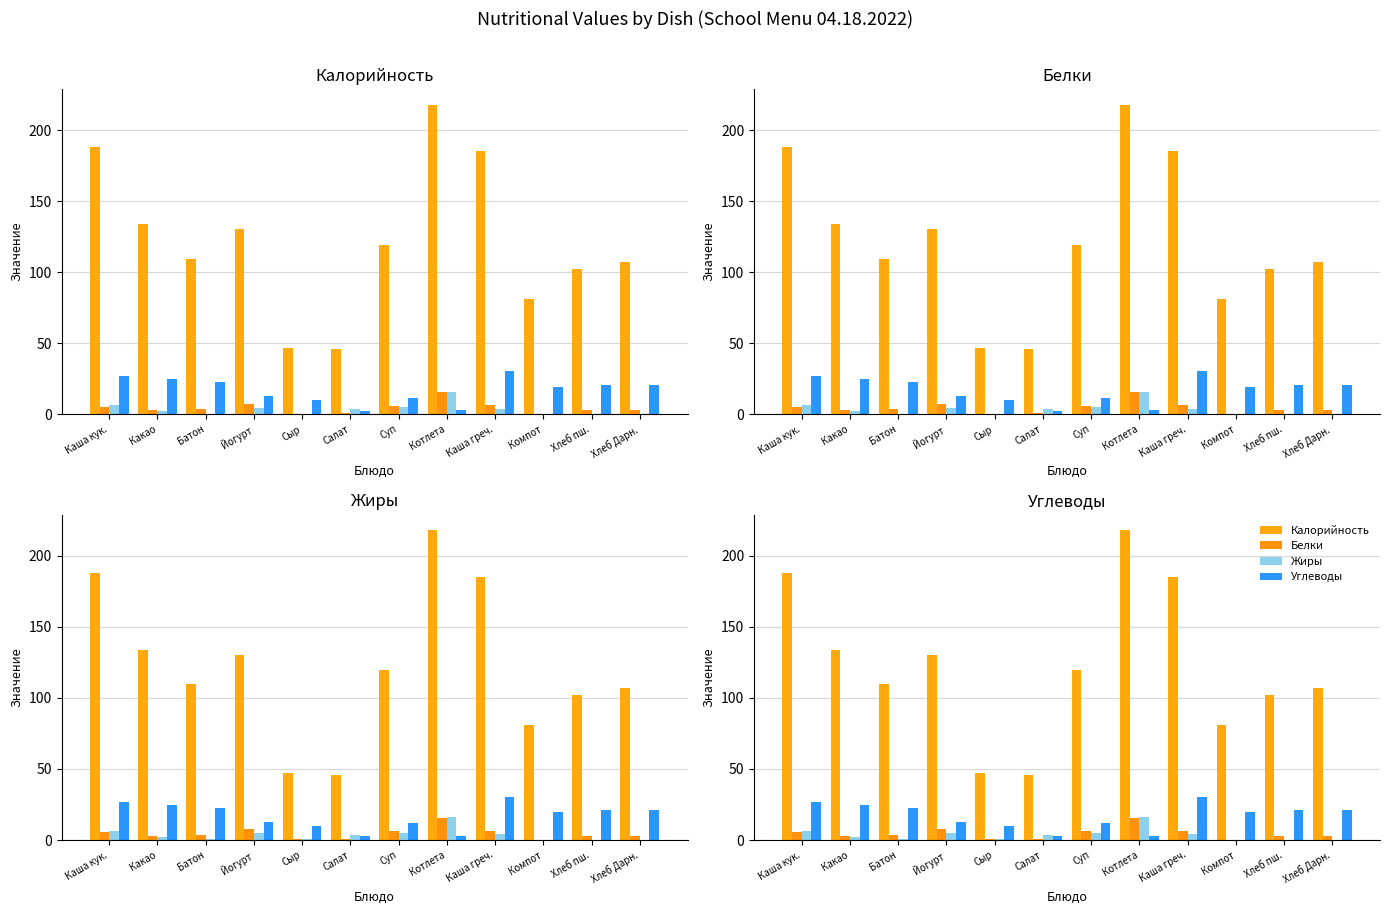

Which has a higher value, Суп or Йогурт?

Йогурт